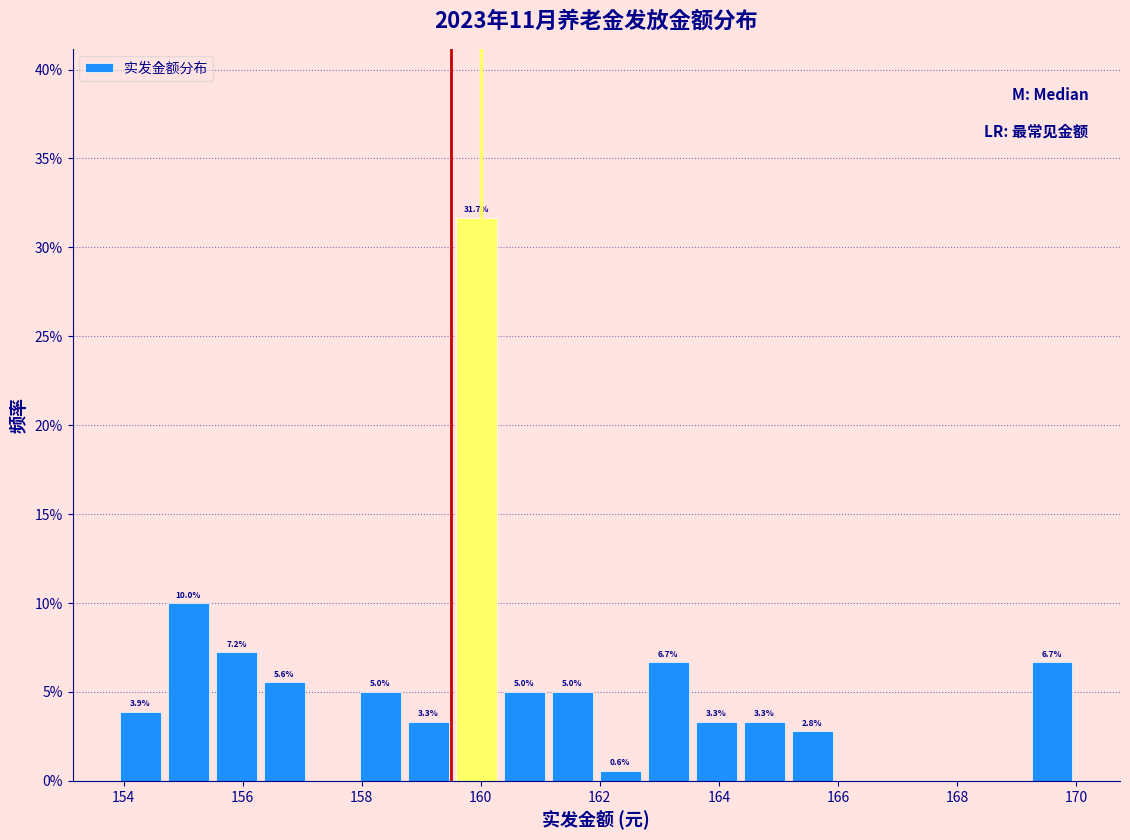

Over which range of the x-axis is the bar tallest?

159.6 to 160.4